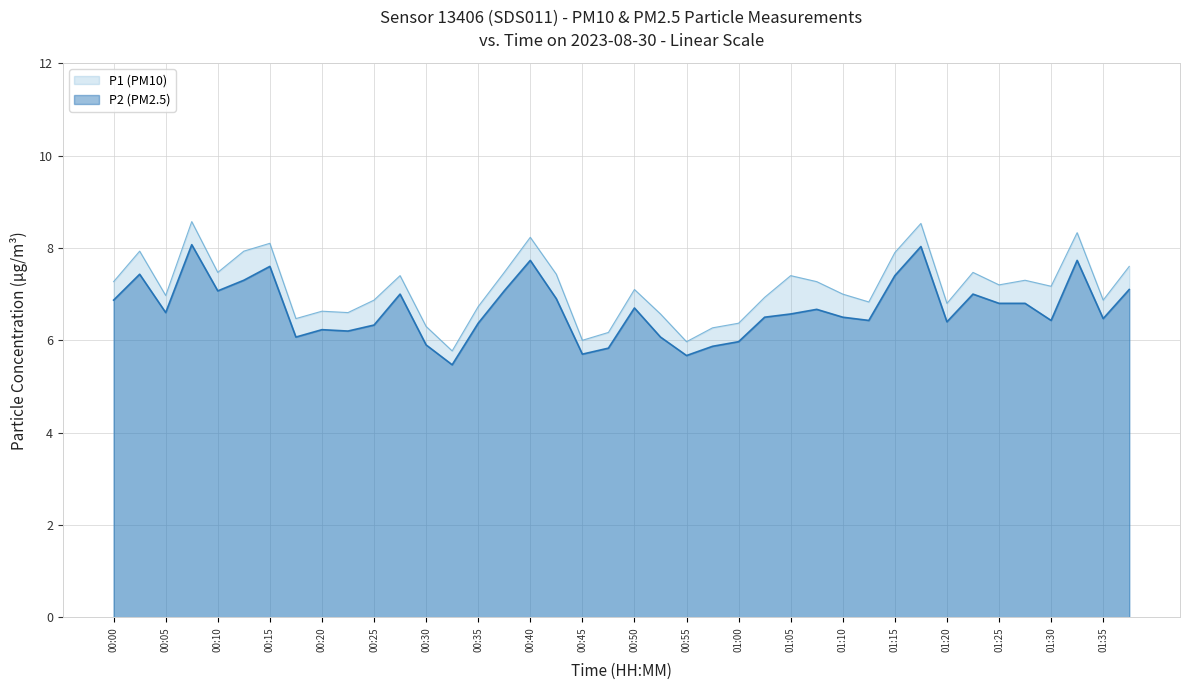

What is the label of the 30th point from the left?

01:12